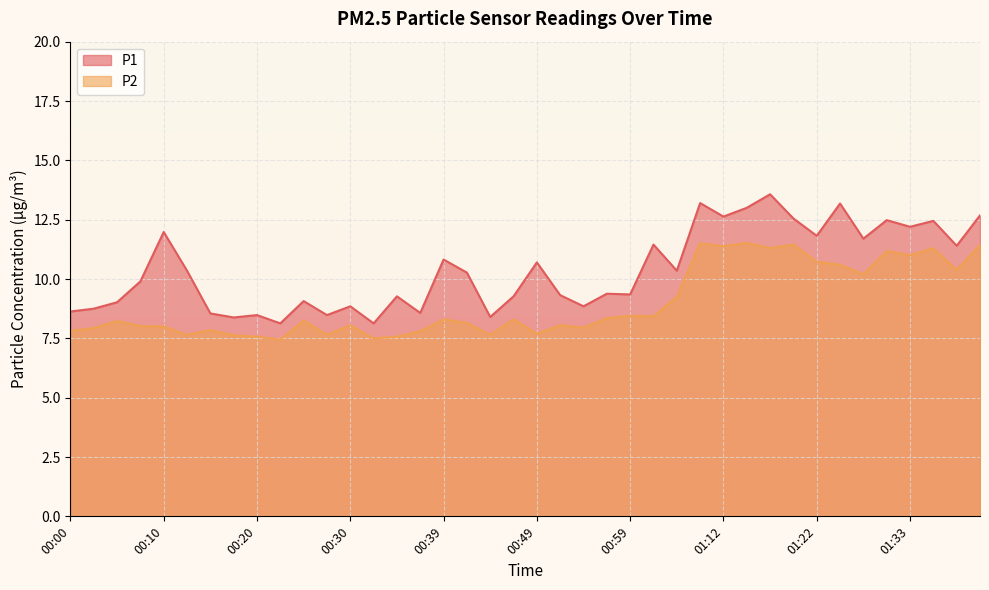

What is the average value of the P1 series?

10.4